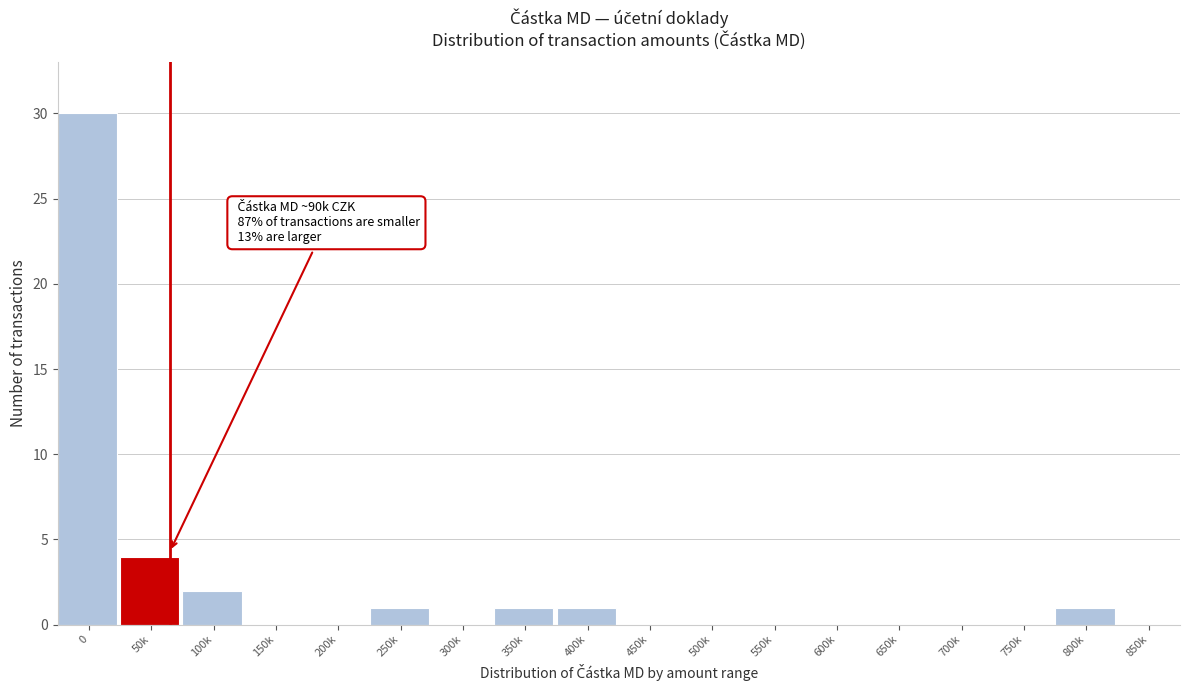

Reading right to left, transcribe all the data shown in this chart.

850k=0	800k=1	750k=0	700k=0	650k=0	600k=0	550k=0	500k=0	450k=0	400k=1	350k=1	300k=0	250k=1	200k=0	150k=0	100k=2	50k=4	0=30